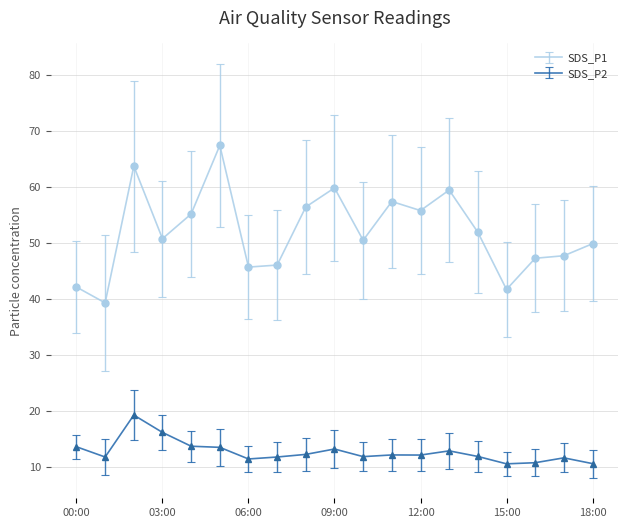

What are all the series names shown in the legend?

SDS_P1, SDS_P2